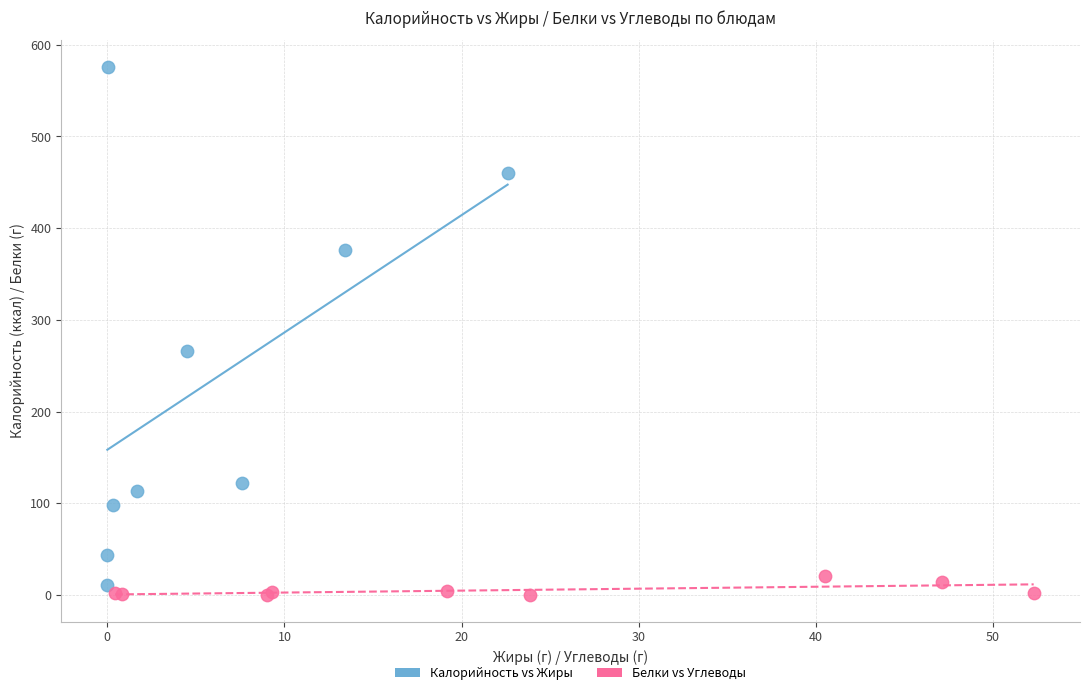

What are all the series names shown in the legend?

Калорийность vs Жиры, Белки vs Углеводы